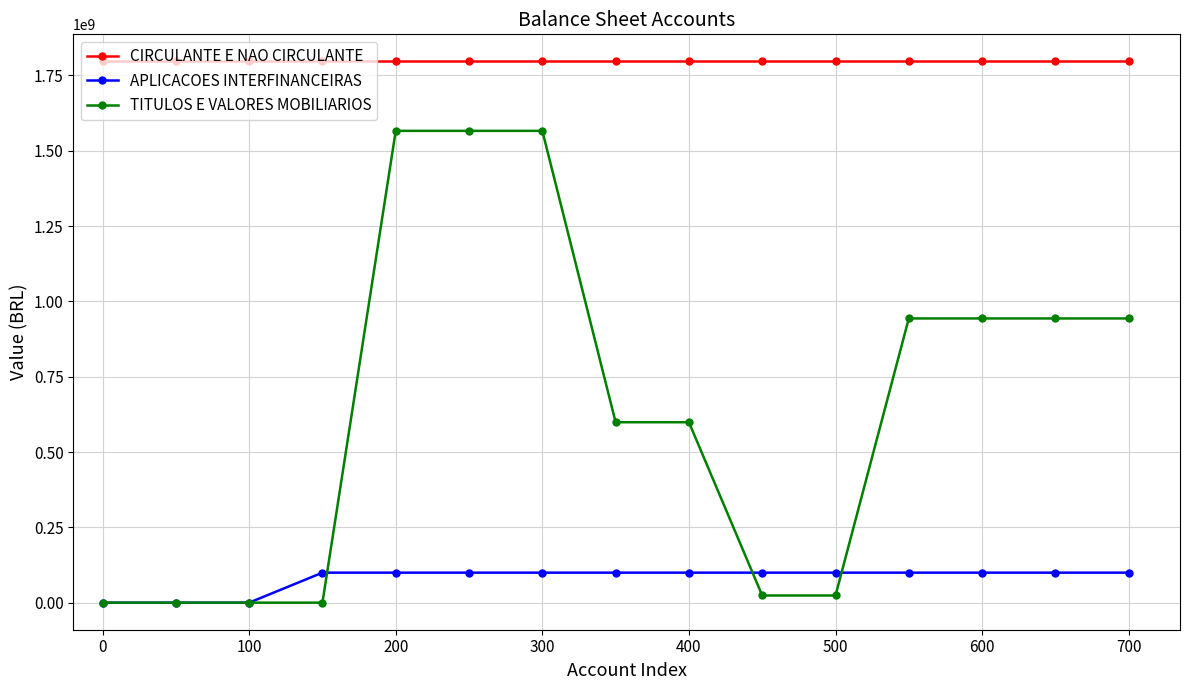

What is the greatest value displayed?

1796685811.6